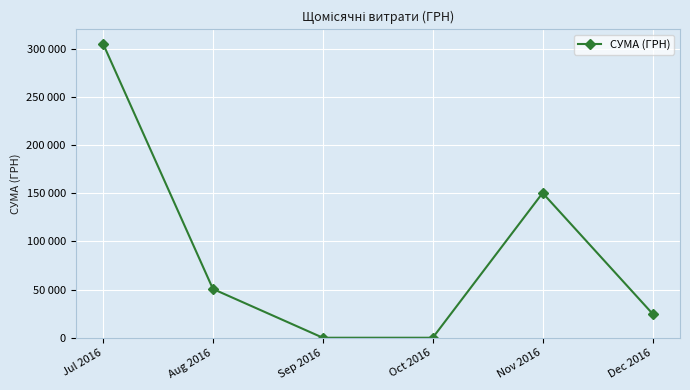

Reading left to right, extract all data points from this chart.

Jul 2016=305081.6	Aug 2016=50602.0	Sep 2016=0.0	Oct 2016=0.0	Nov 2016=150216.7	Dec 2016=24941.0